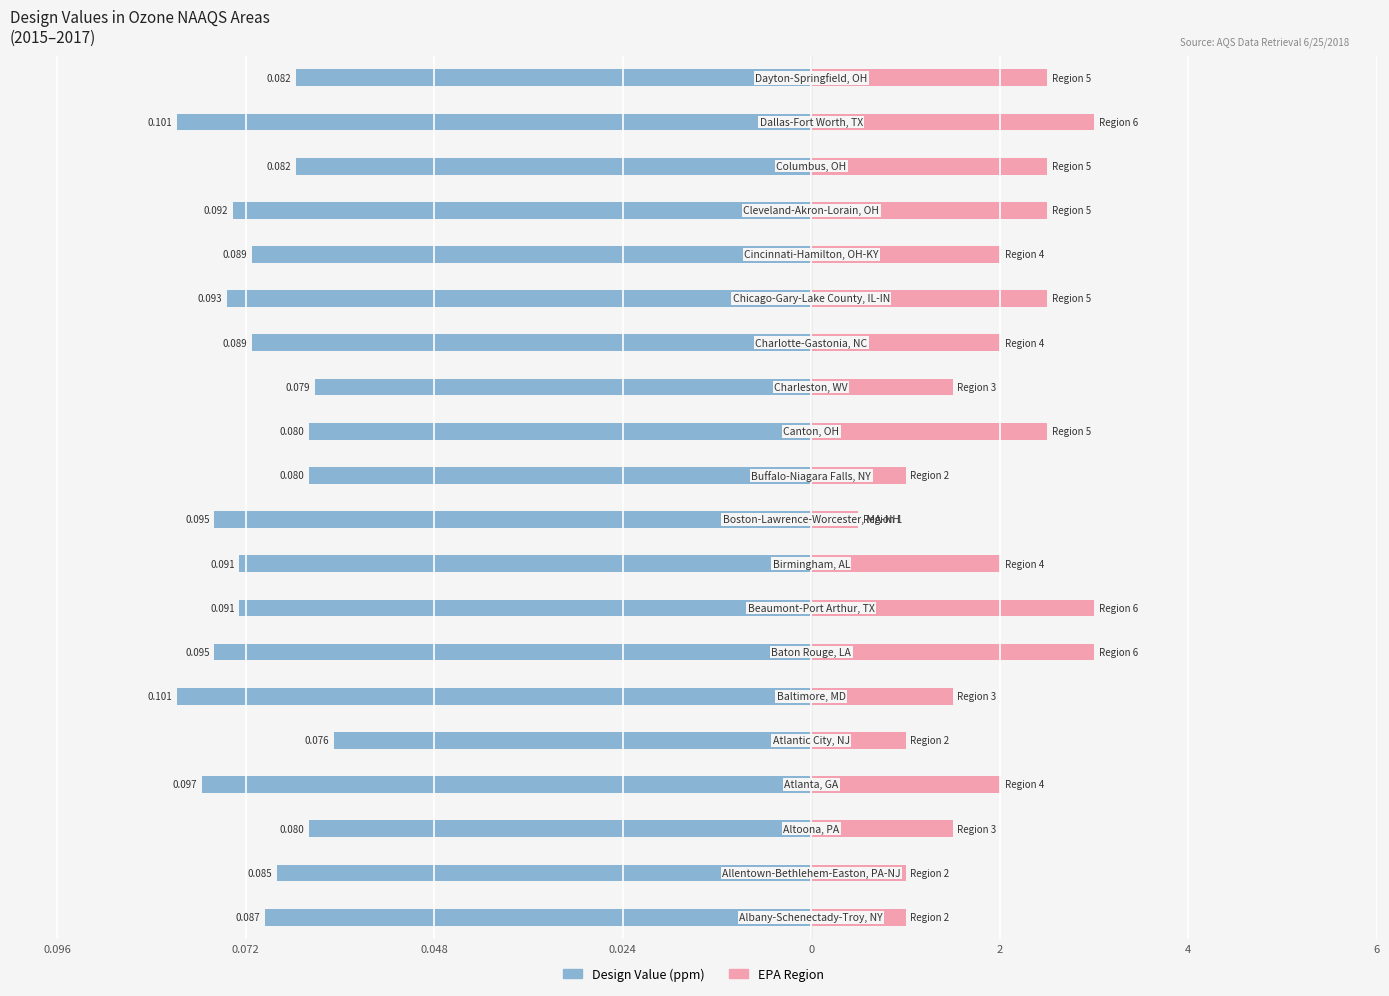

The EPA Region series shows 29.4 at 13. True or false?

False